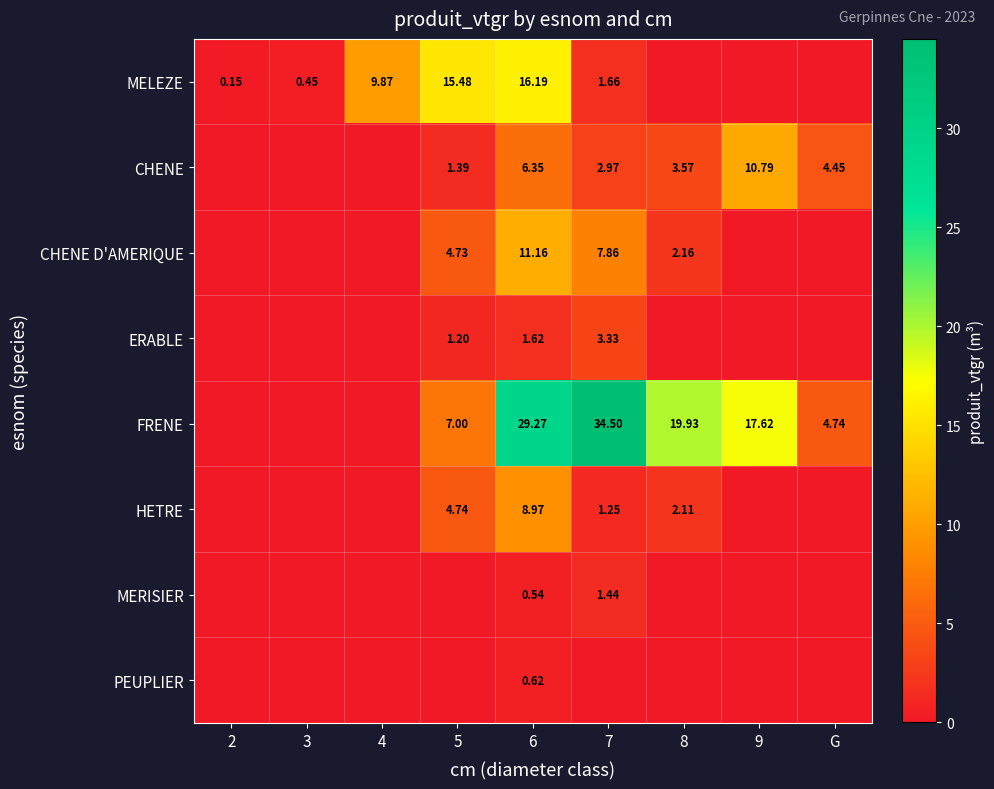

Rank the series at 6 from lowest to highest value.

MERISIER, PEUPLIER, ERABLE, CHENE, HETRE, CHENE D'AMERIQUE, MELEZE, FRENE